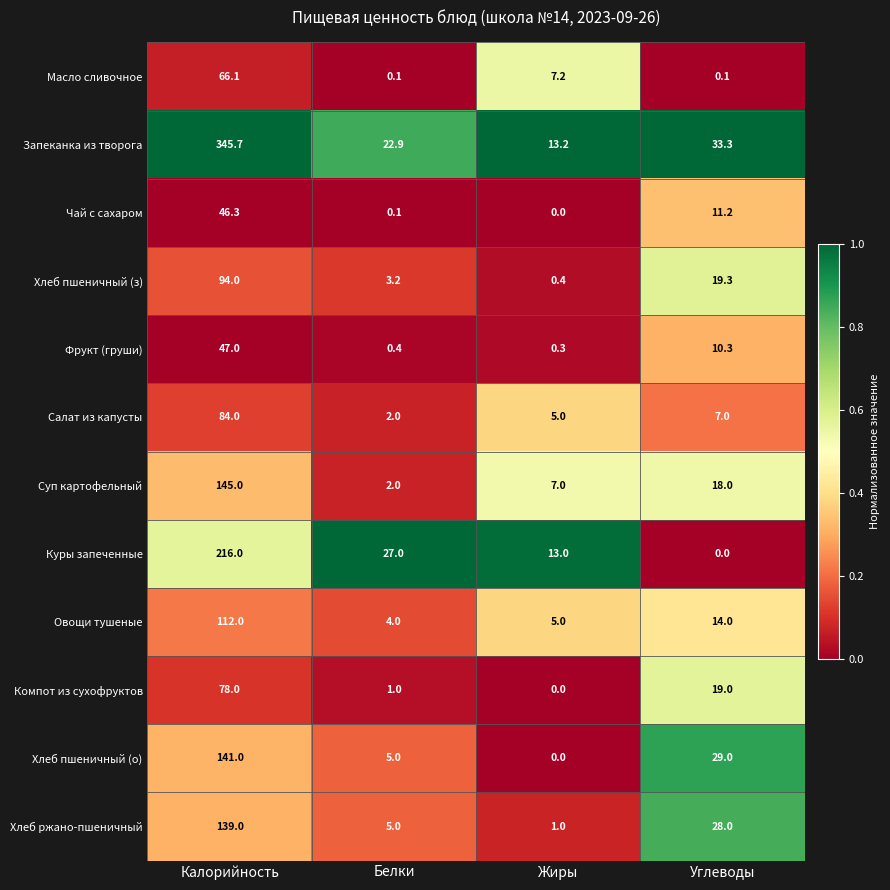

The Запеканка из творога series shows 13.2 at Жиры. True or false?

True